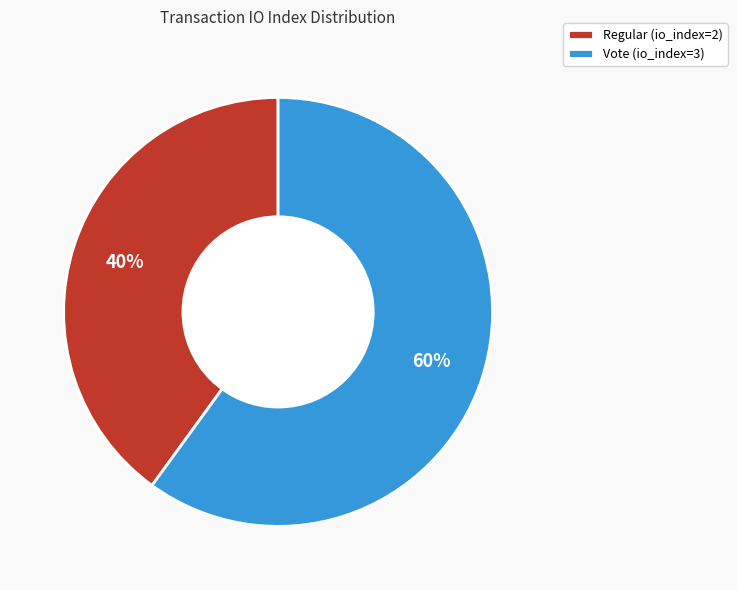

Which slice represents more than half of the pie?

Vote